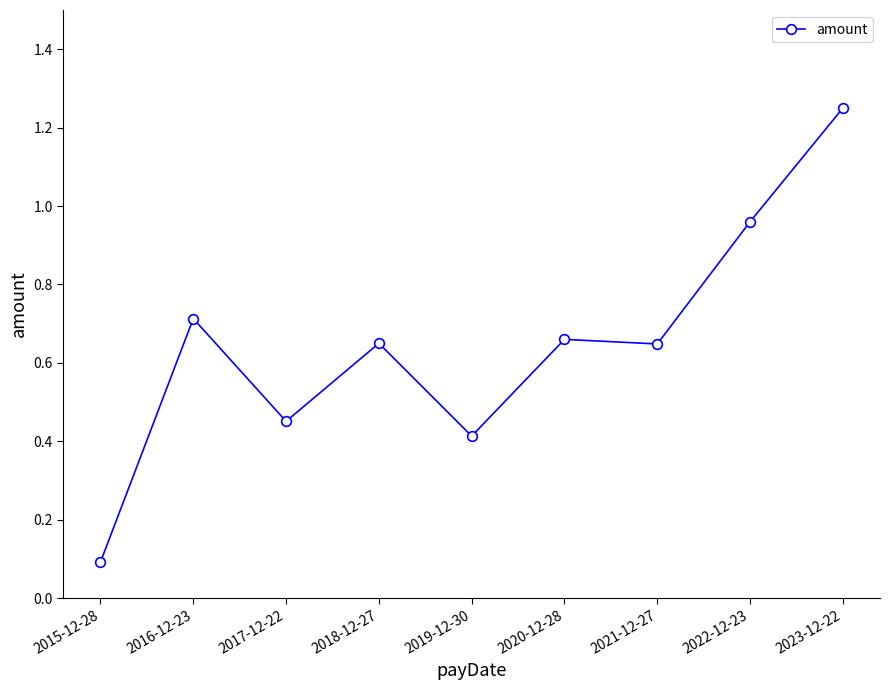

True or false: the data shows 0.4 at 2020-12-28.

False